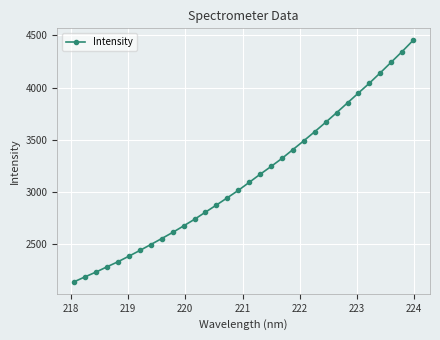

What is the greatest value displayed?

4451.9